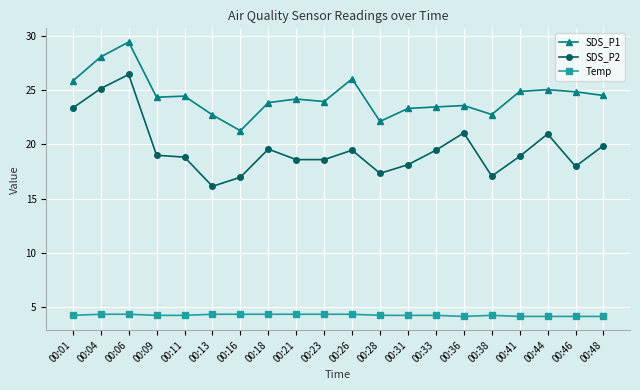

Rank the series by their maximum value, from highest to lowest.

SDS_P1, SDS_P2, Temp